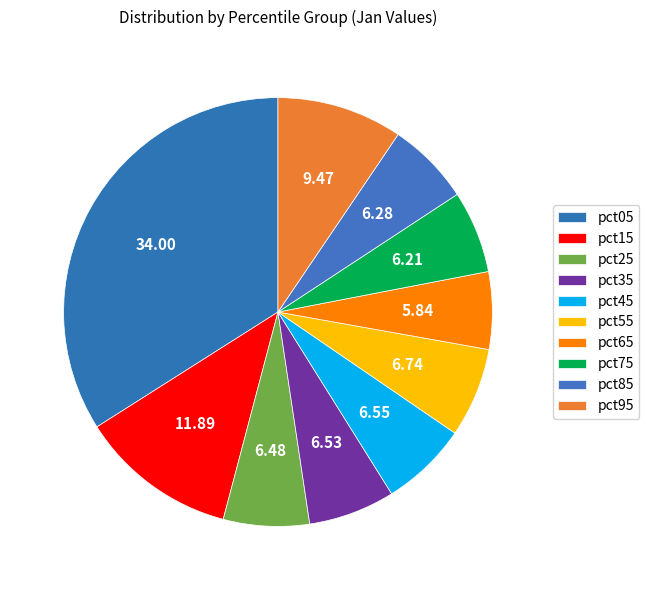

How many slices are in this pie chart?

10